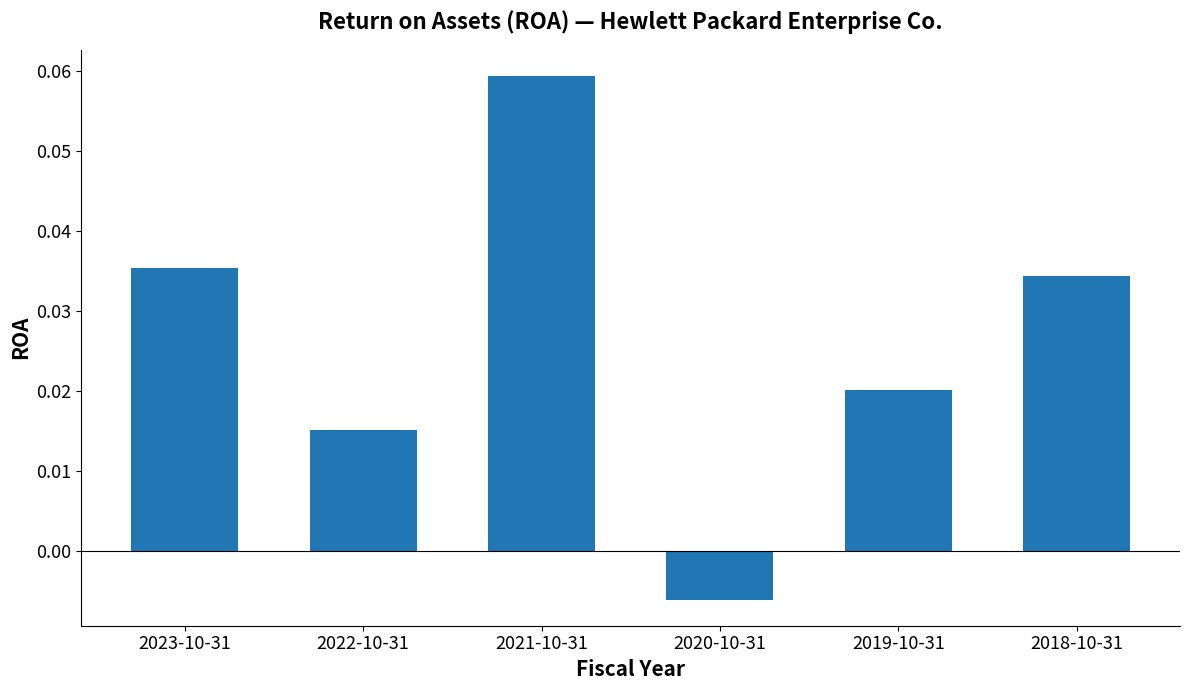

The chart shows a value of 0.0 at 2021-10-31. True or false?

False